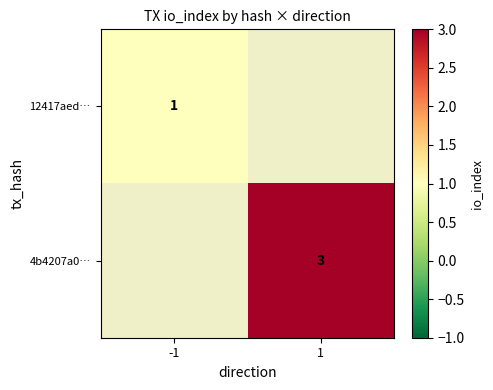

Is the value of 12417aed… at -1 greater than the value of 4b4207a0… at 1?

No